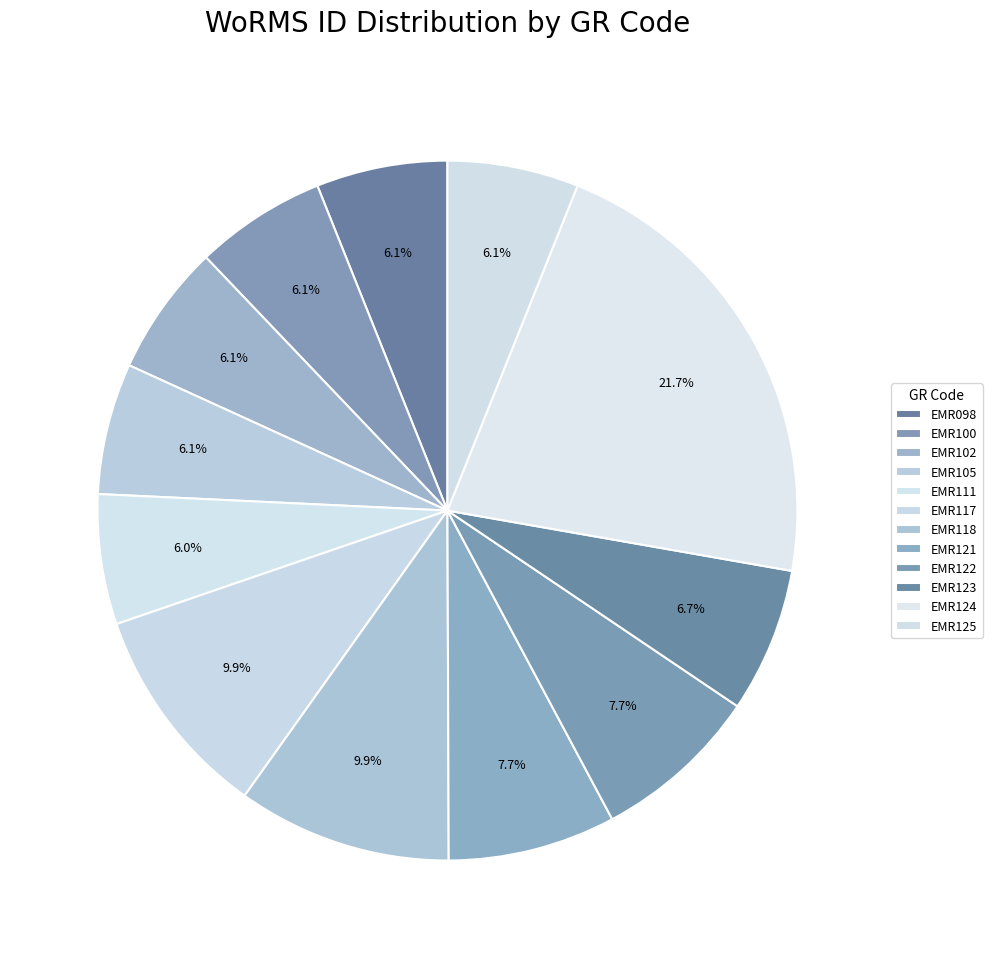

Do EMR123 and EMR121 together represent more than half of the pie?

No